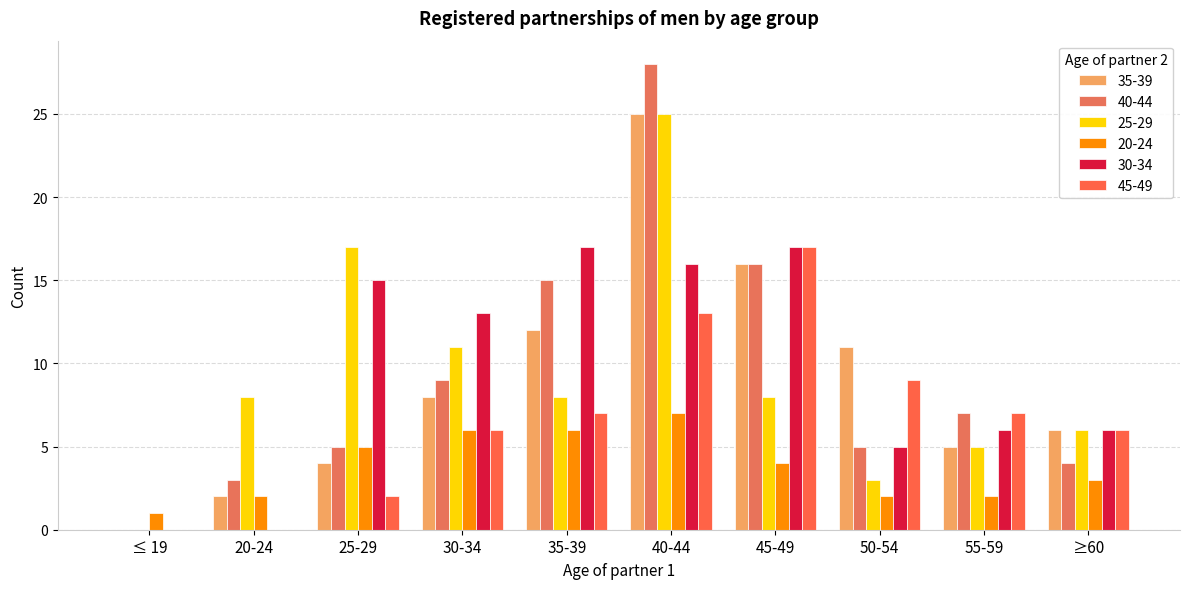

Where is 20-24 nearest to the value 4?

45-49